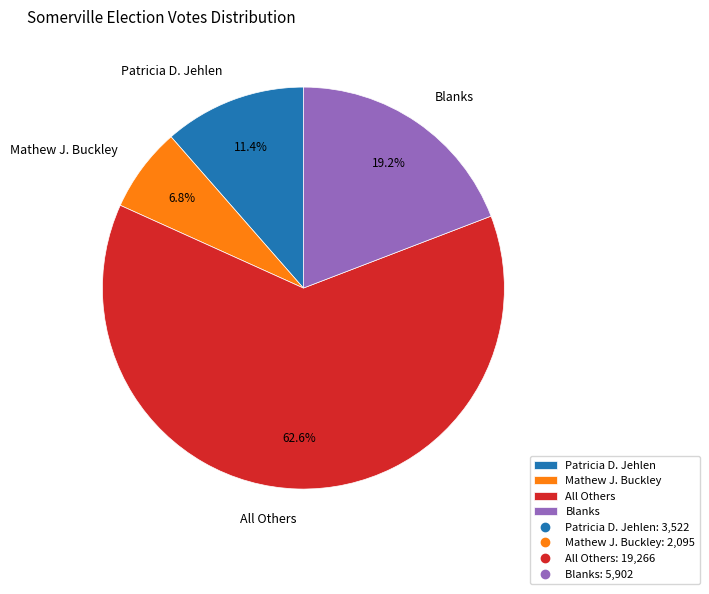

Approximately how many times larger is the value at All Others compared to Patricia D. Jehlen?

5.5